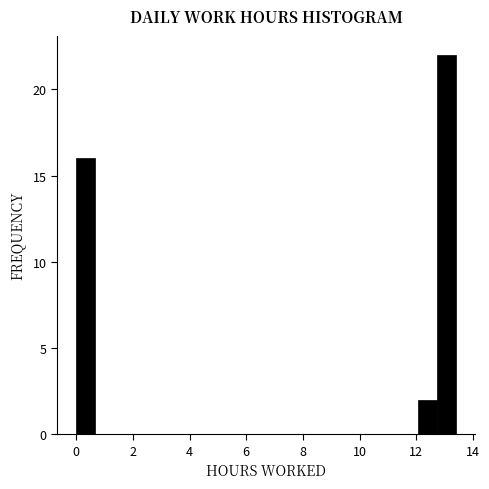

Around what value on the x-axis is the tallest bar? Give the approximate position of its centre, as read against the axis.

13.0